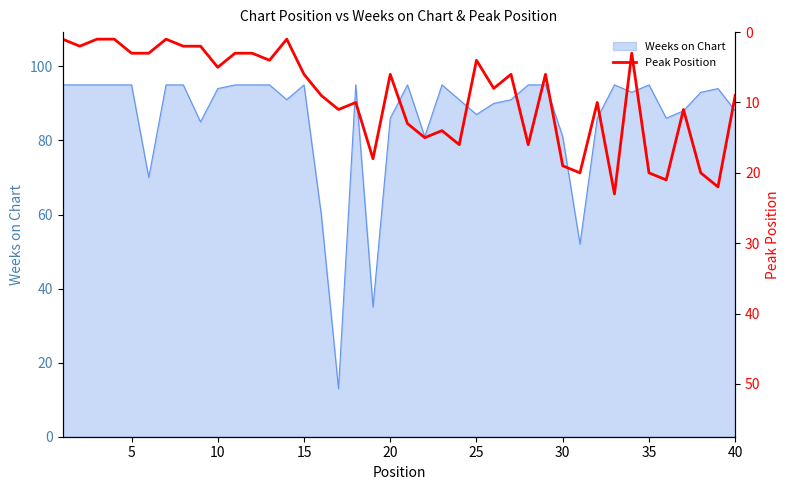

Does the chart display data point markers on the line(s)?

No